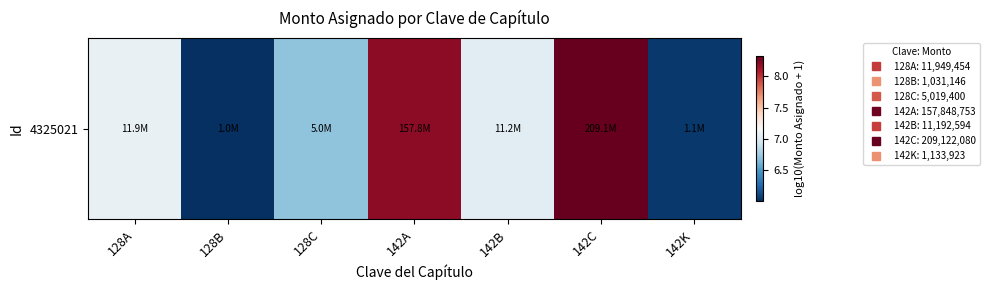

How many data points are above 7?

4